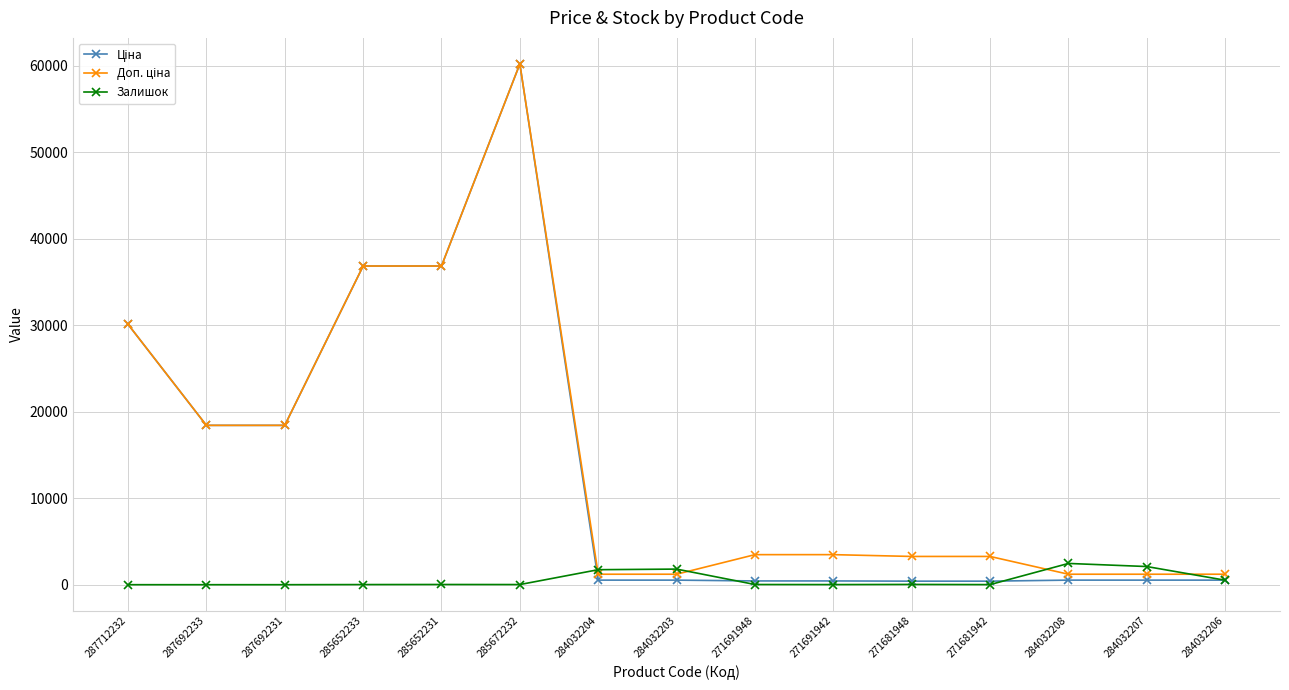

At how many categories does at least one series exceed 17540?

6